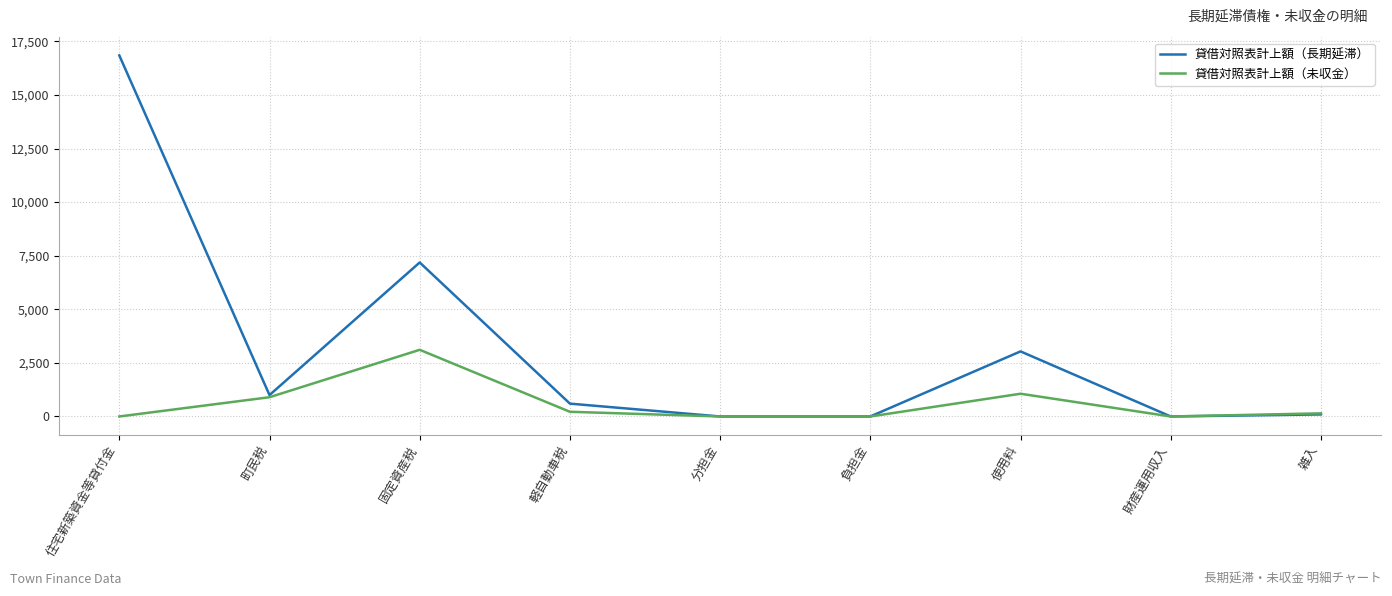

How many interior local peaks does the 貸借対照表計上額（長期延滞） series have?

2